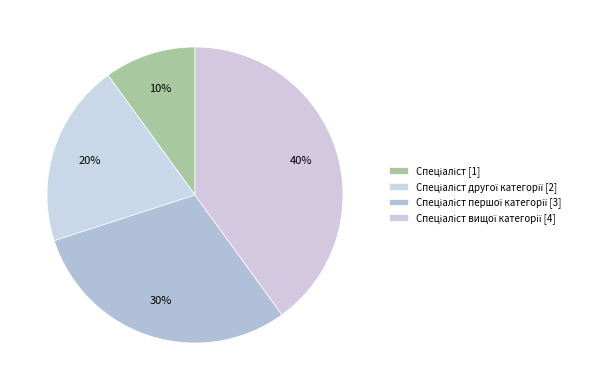

Rank the categories by value from highest to lowest.

Спеціаліст вищої категорії, Спеціаліст першої категорії, Спеціаліст другої категорії, Спеціаліст